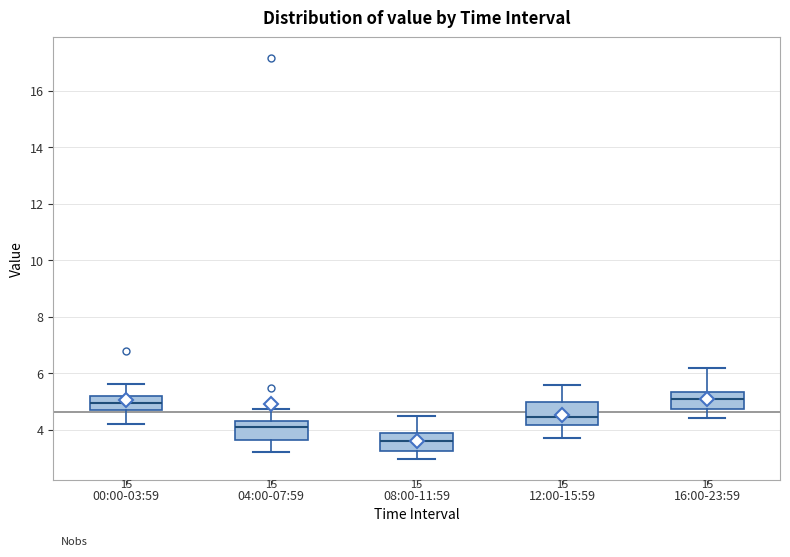

Which box has the lowest median line?

08:00-11:59